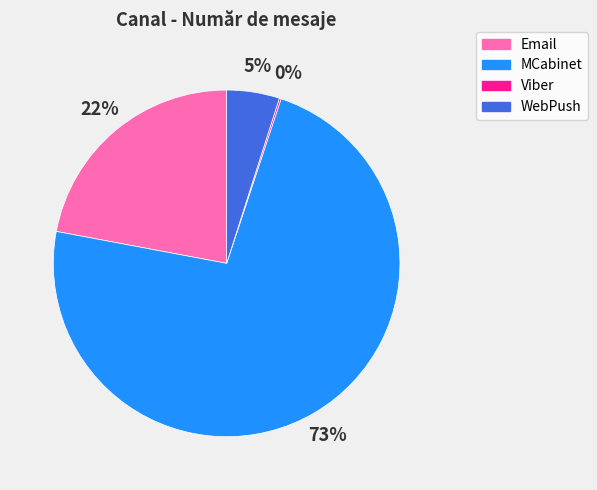

Is it true that WebPush is 13% of the pie?

False